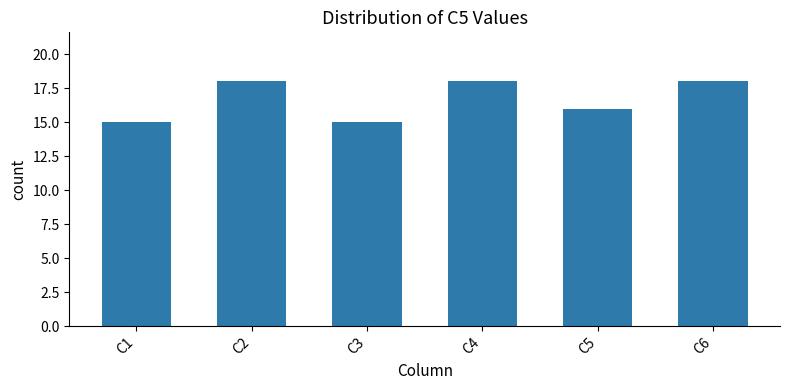

Reading right to left, extract all data points from this chart.

18	16	18	15	18	15